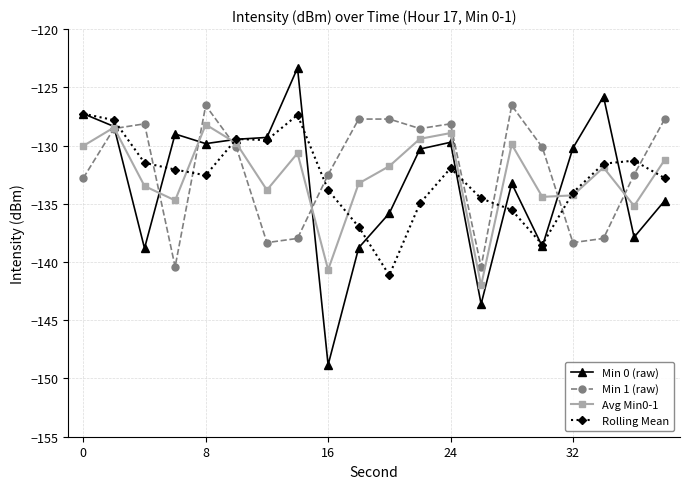

List the series in order of their peak value, lowest first.

Avg Min0-1, Rolling Mean, Min 1 (raw), Min 0 (raw)